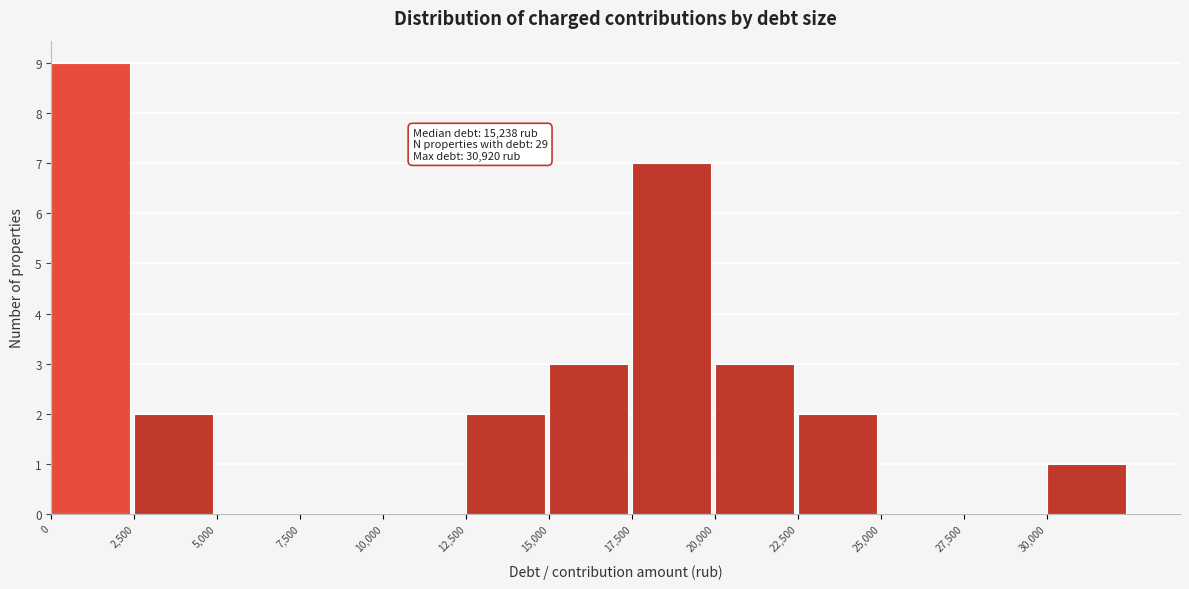

Over which range of the x-axis is the bar tallest?

0 to 2500